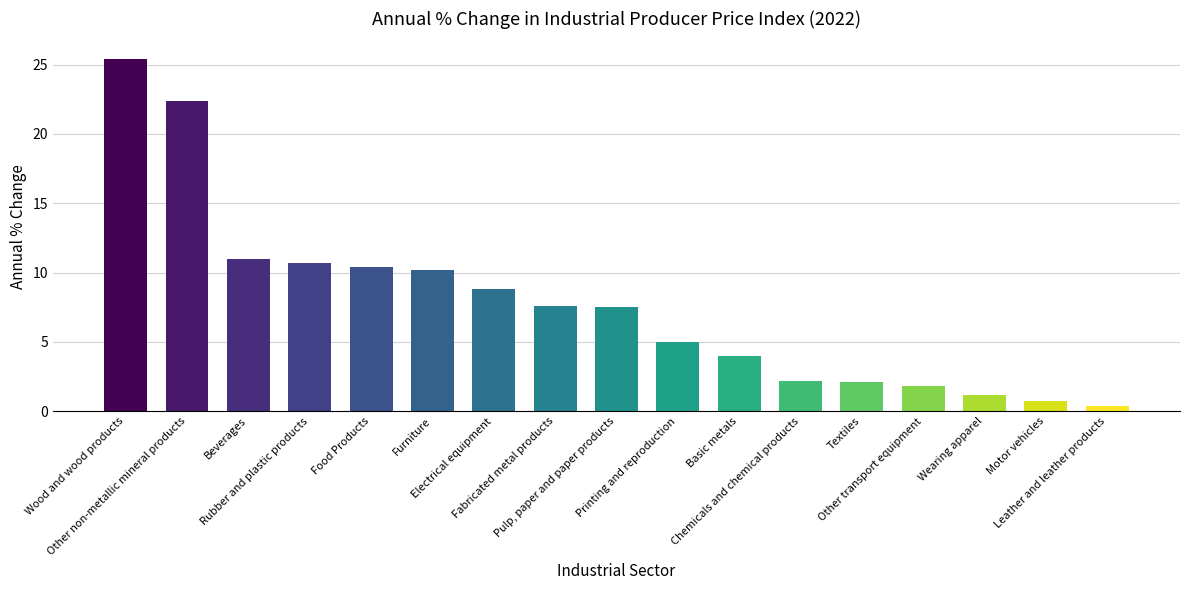

The value at Fabricated metal products is 7.6. True or false?

True